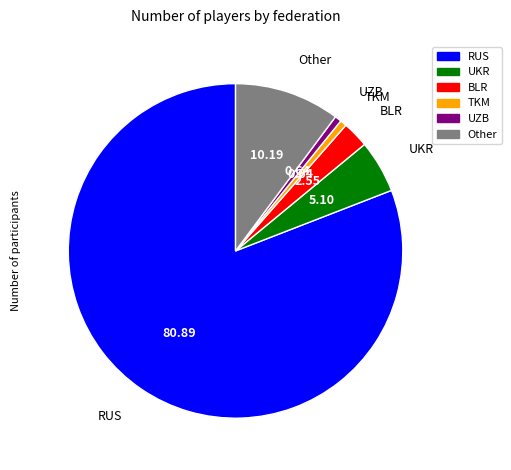

Which slice represents more than half of the pie?

RUS